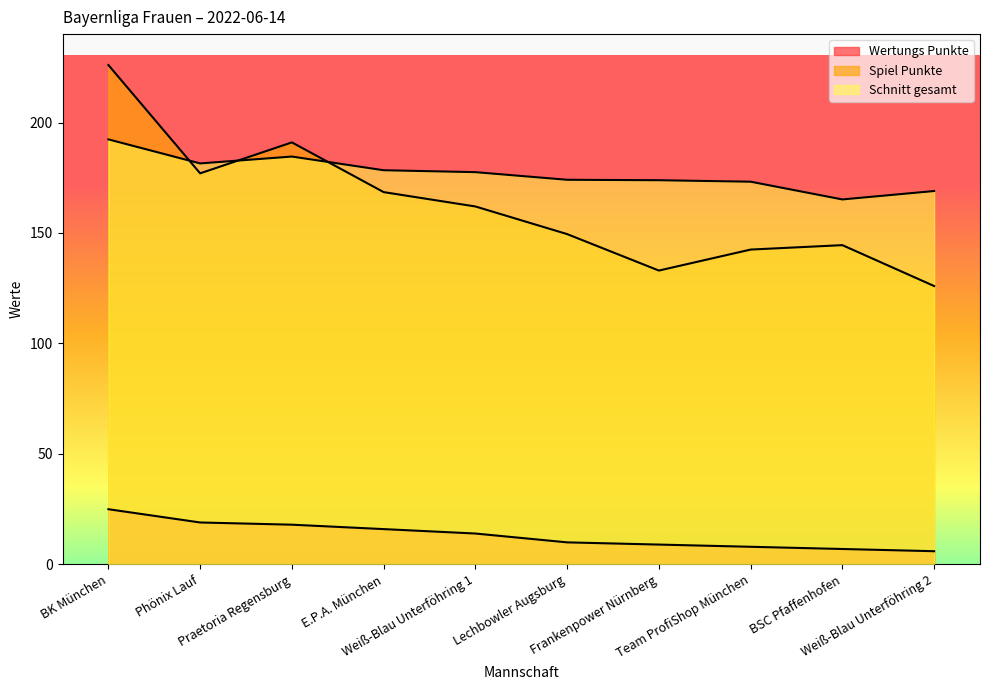

How many lines are shown in the chart?

3